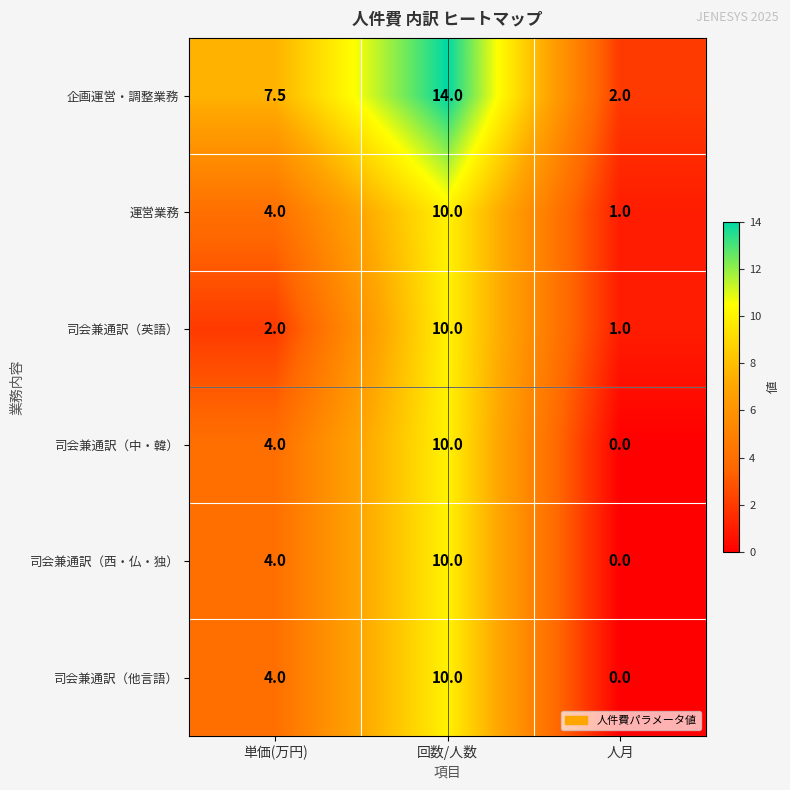

What is the sum of the 司会兼通訳（英語） values at 人月 and 単価(万円)?

3.0